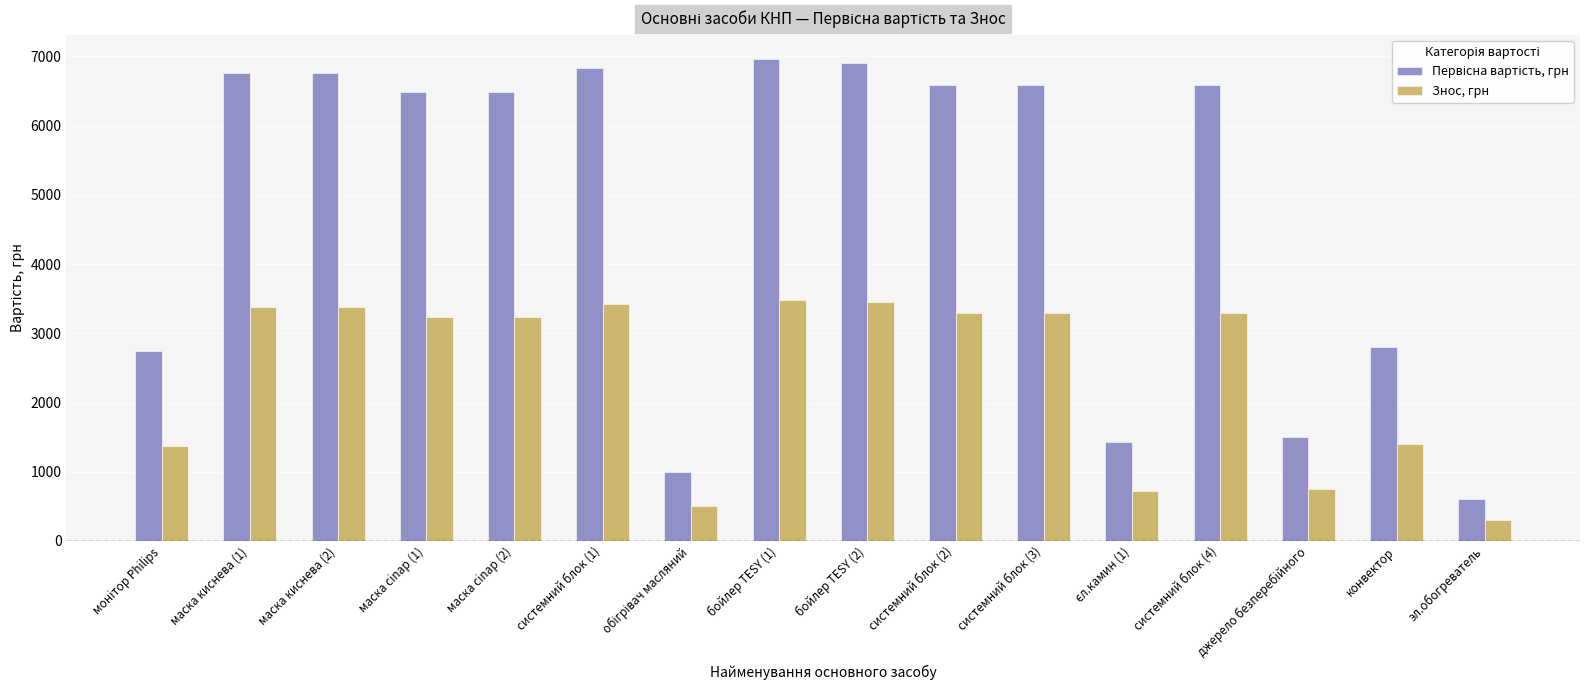

What is the smallest value displayed?

302.4